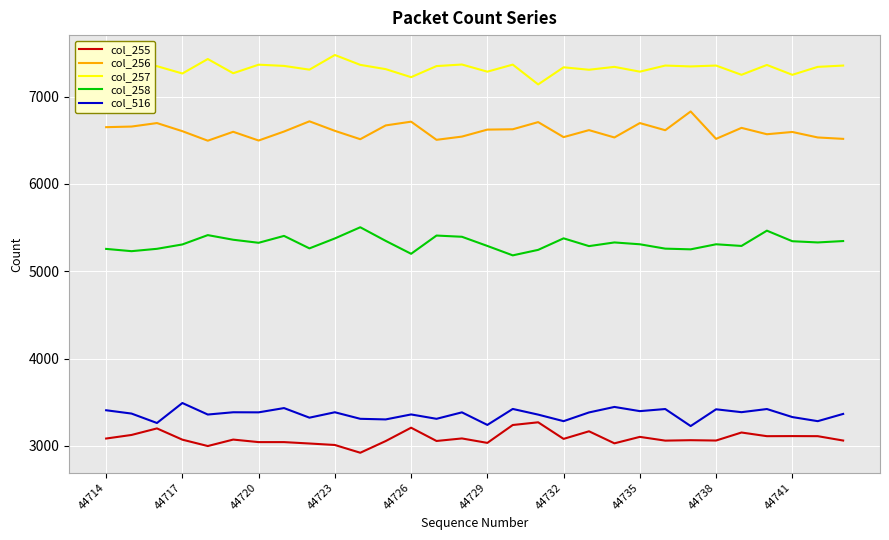

List the series in order of their peak value, highest first.

col_257, col_256, col_258, col_516, col_255